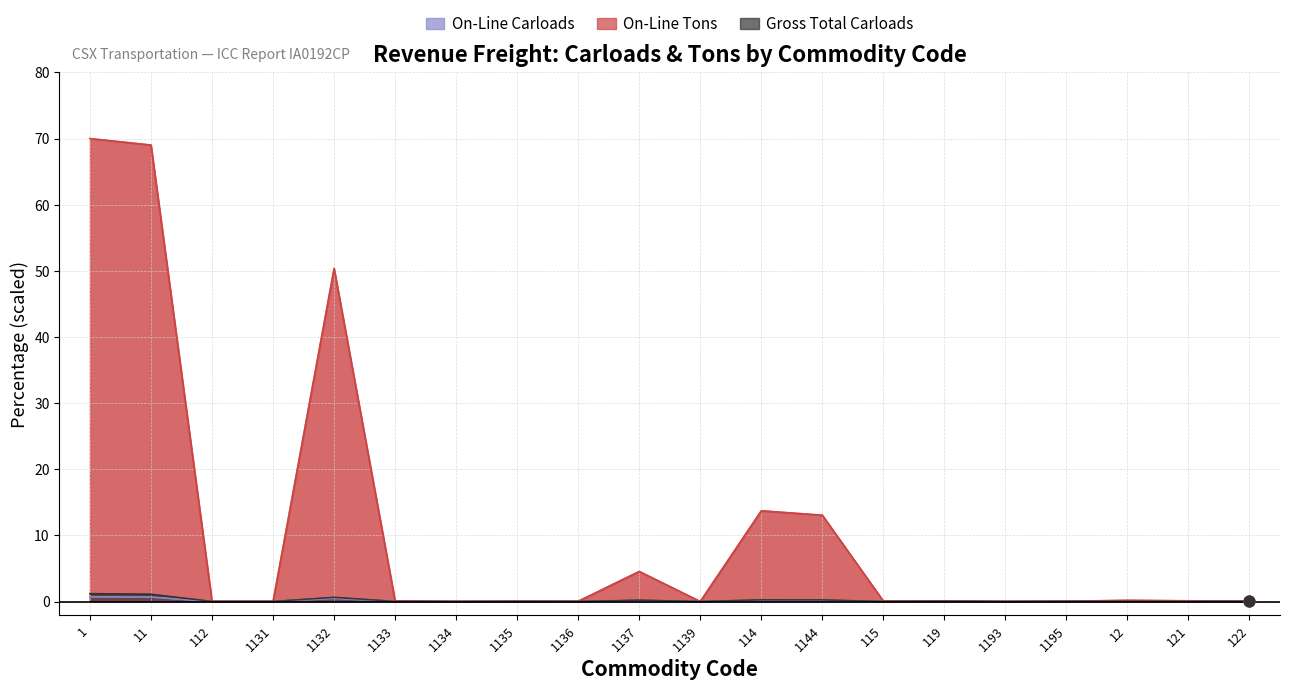

At how many categories does at least one series exceed 42?

3